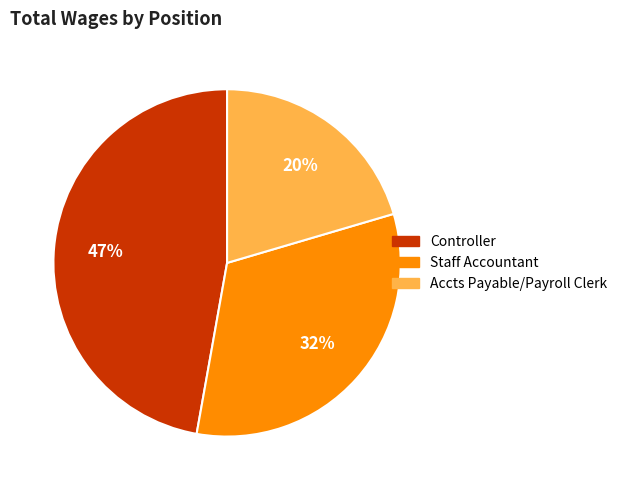

Combined, do Controller and Accts Payable/Payroll Clerk account for over 50%?

Yes